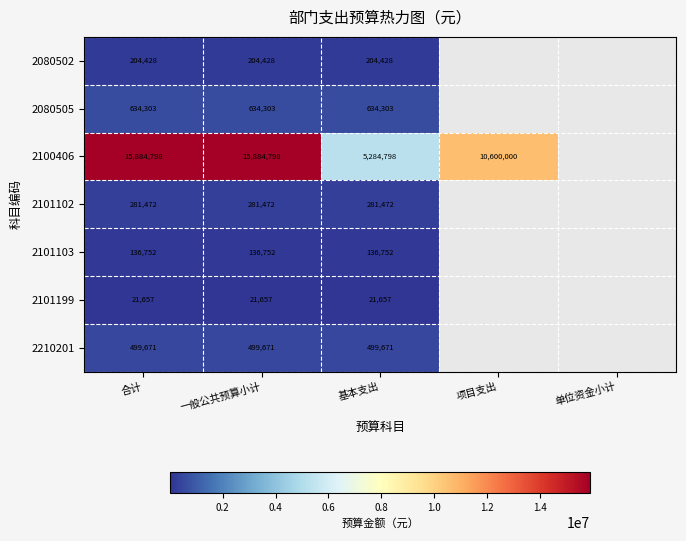

Which category has the highest value across all series?

合计